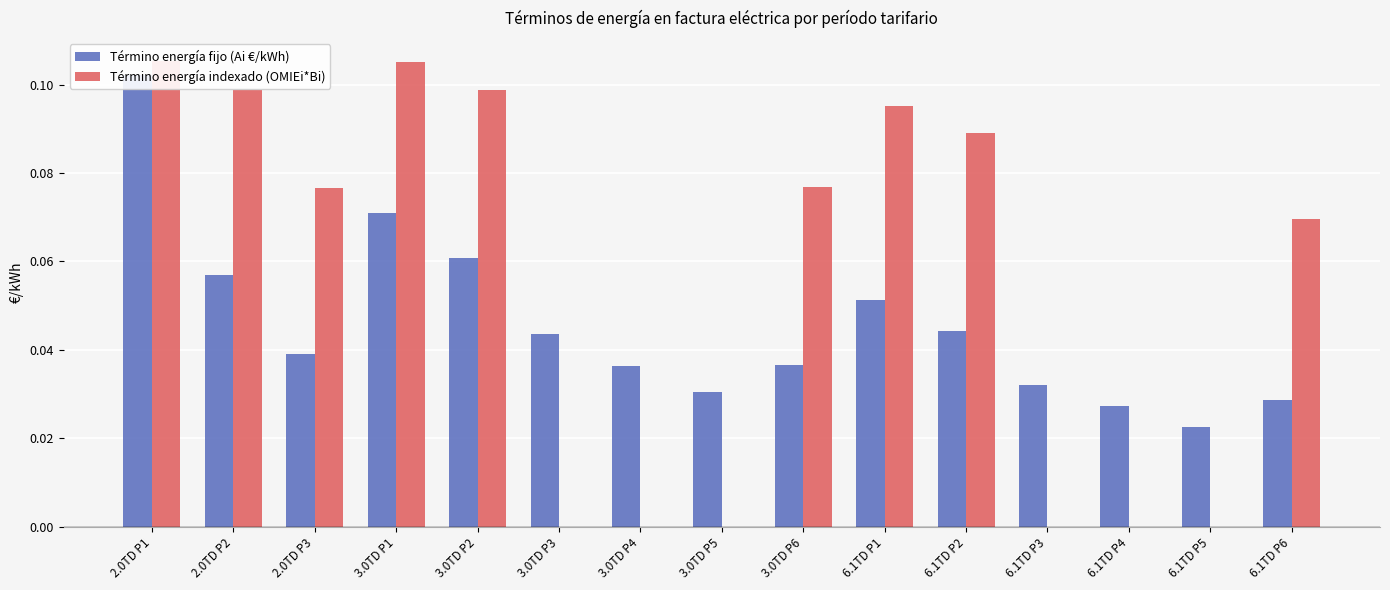

What is the highest value of the Término energía fijo (Ai €/kWh) series?

0.1